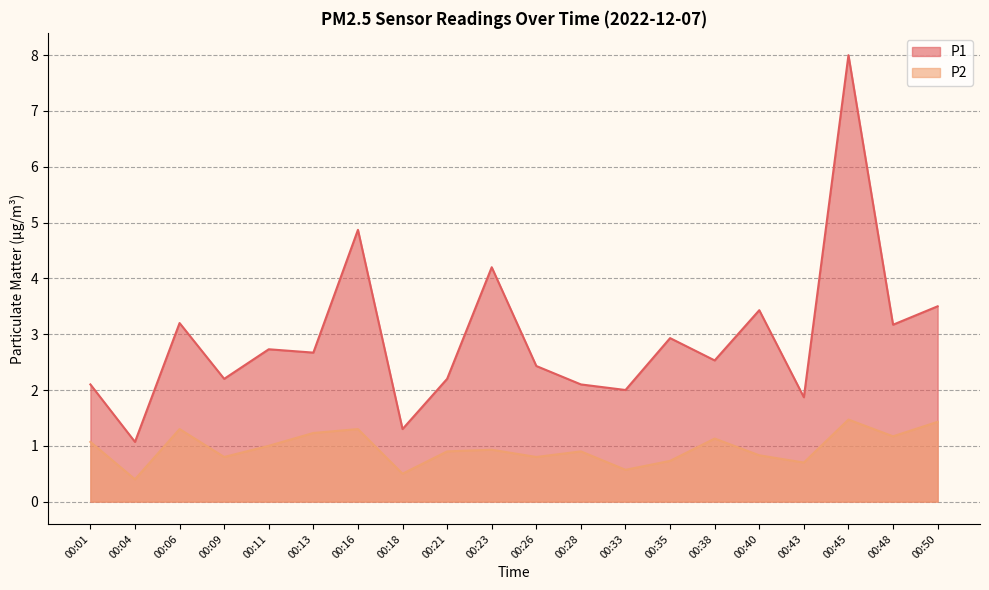

True or false: P2 and P1 intersect in this chart.

False